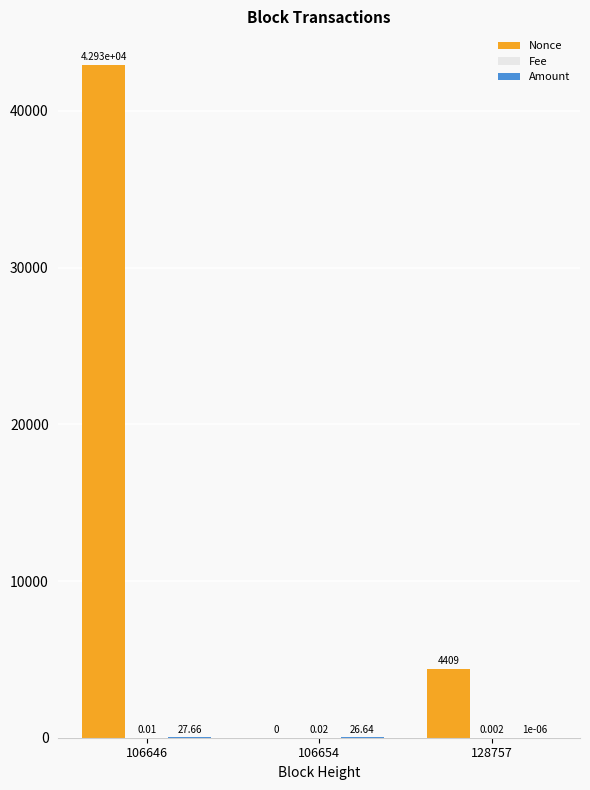

Which series has the largest total across all categories?

Nonce